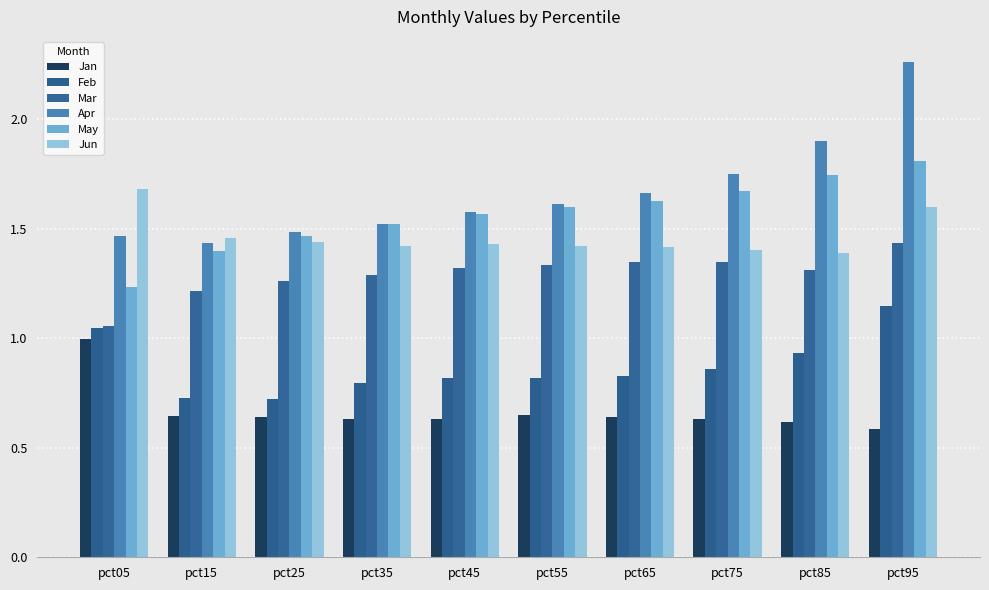

What is the difference between the second highest and minimum values in the May series?

0.5